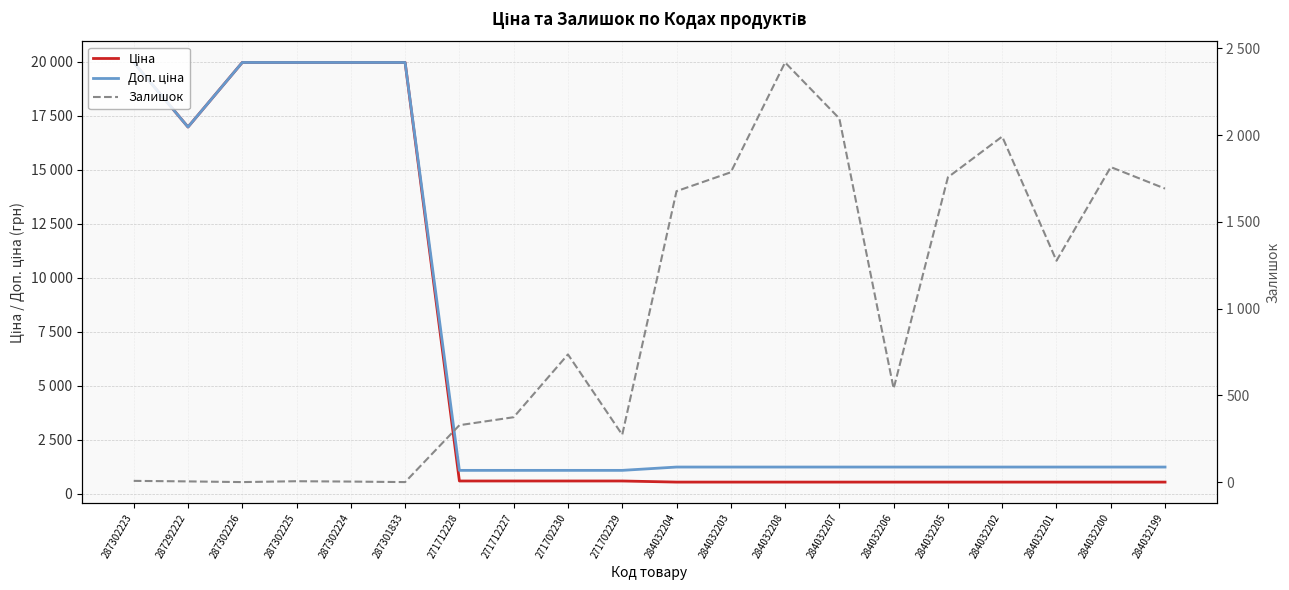

At which category is the sum across all series the highest?

287302223